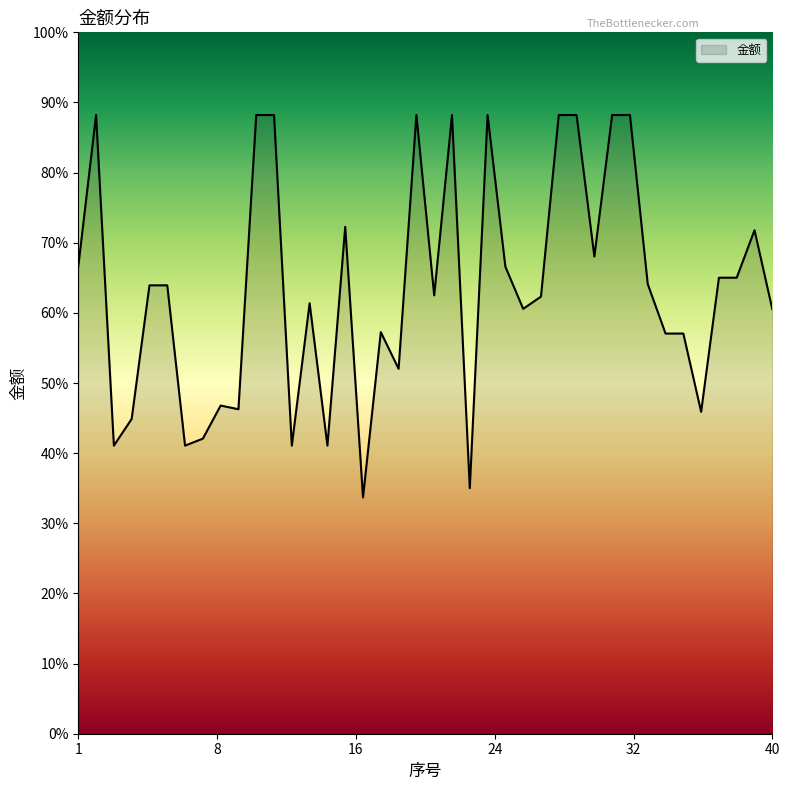

Reading right to left, extract all data points from this chart.

847.5	1005.0	910.2	910.2	642.5	798.8	798.8	897.5	1235.0	1235.0	952.5	1235.0	1235.0	872.5	848.1	932.2	1235.0	490.0	1235.0	875.0	1235.0	728.3	801.6	471.6	1011.7	575.0	859.2	575.0	1235.0	1235.0	647.7	655.0	589.0	575.0	895.0	895.0	628.3	575.0	1235.0	932.7